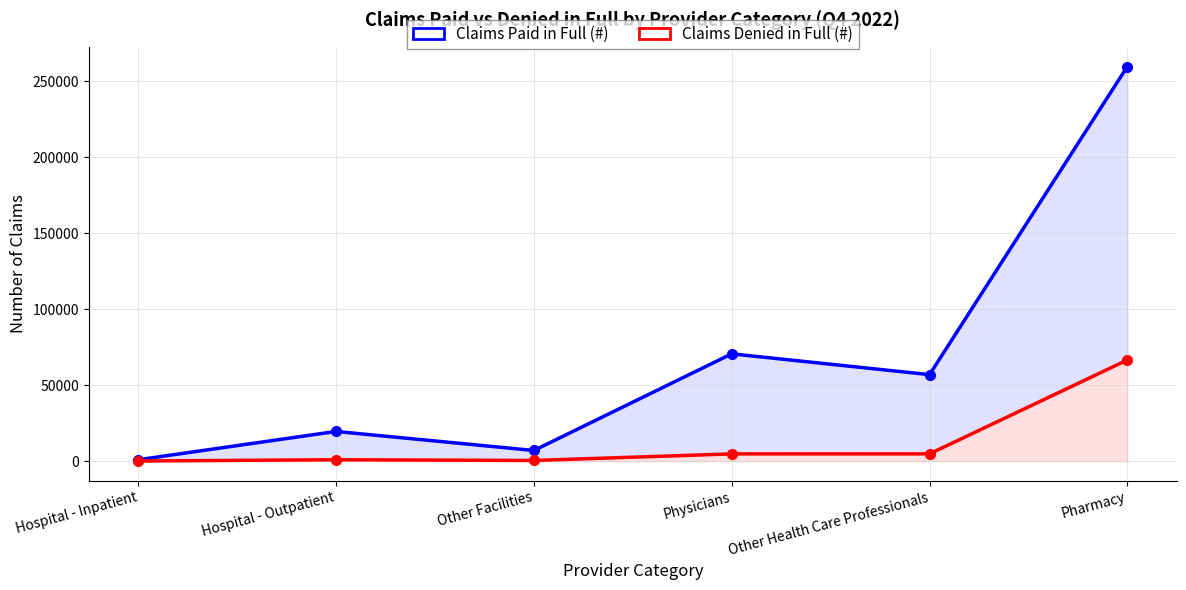

The Claims Denied in Full (#) series shows 4760 at Physicians. True or false?

True